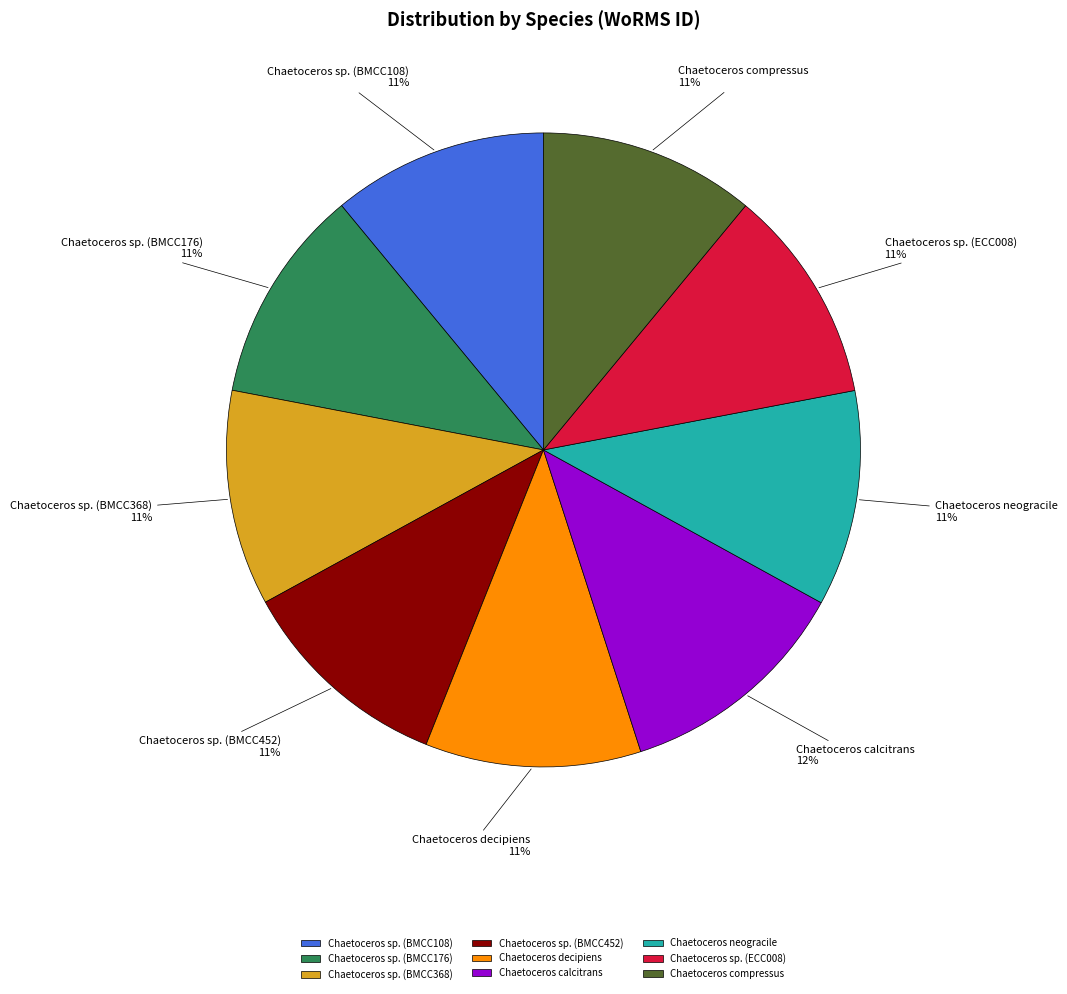

Does Chaetoceros sp. (BMCC176) account for over 50% of the chart?

No